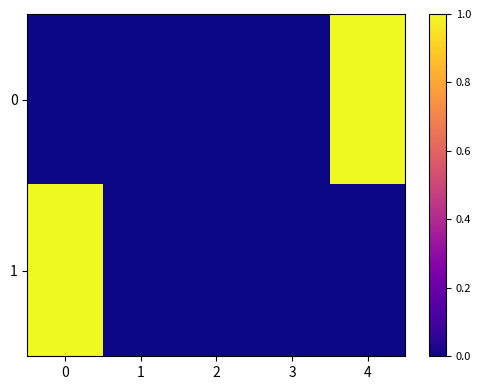

What is the maximum value shown in the chart?

1